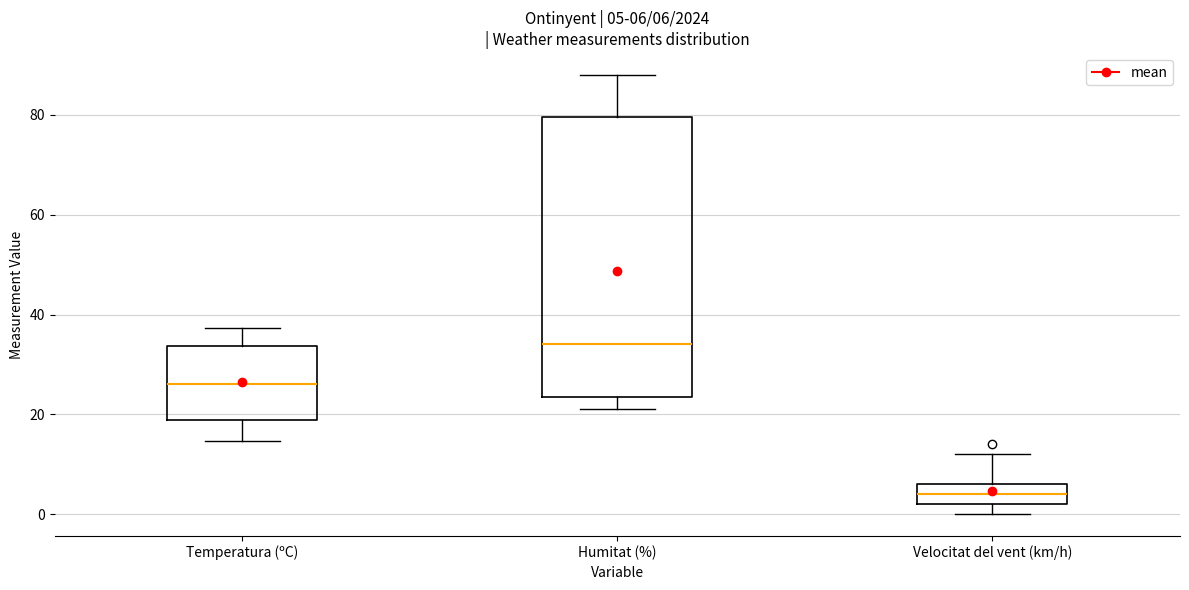

Which box has the highest median line?

Humitat (%)